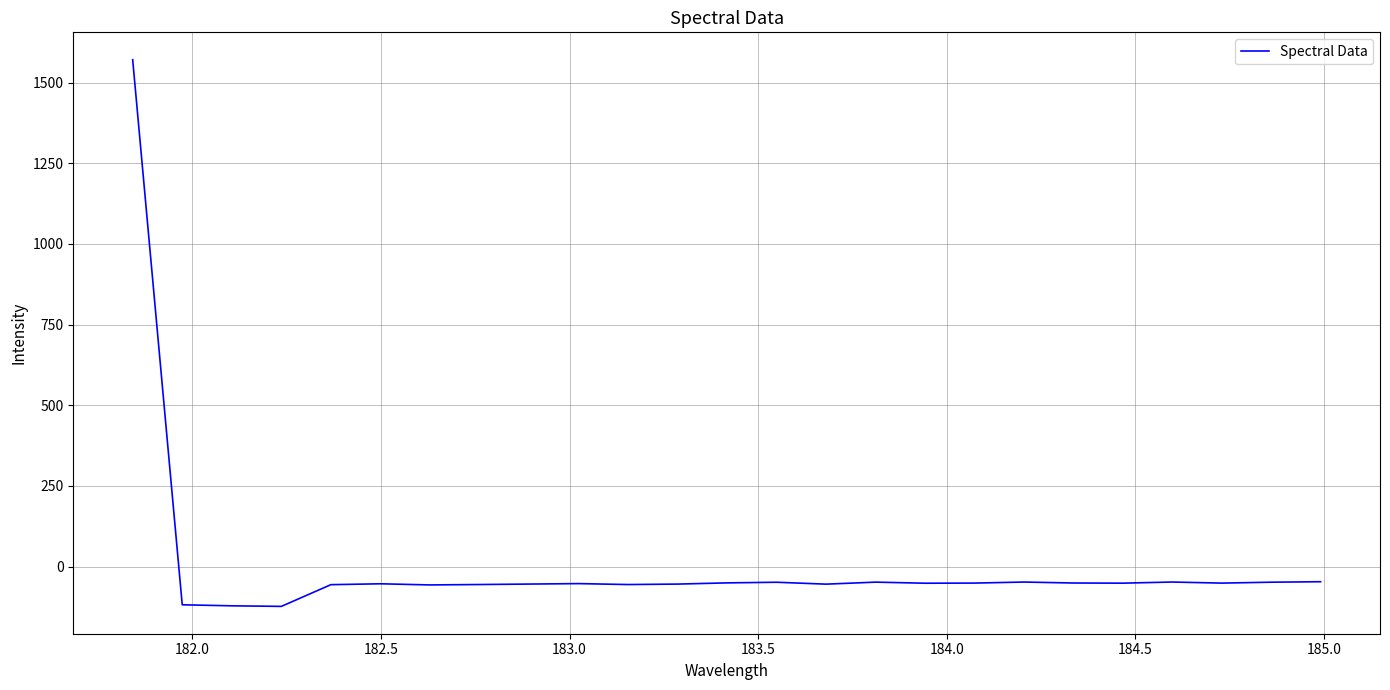

How many values are above zero?

1